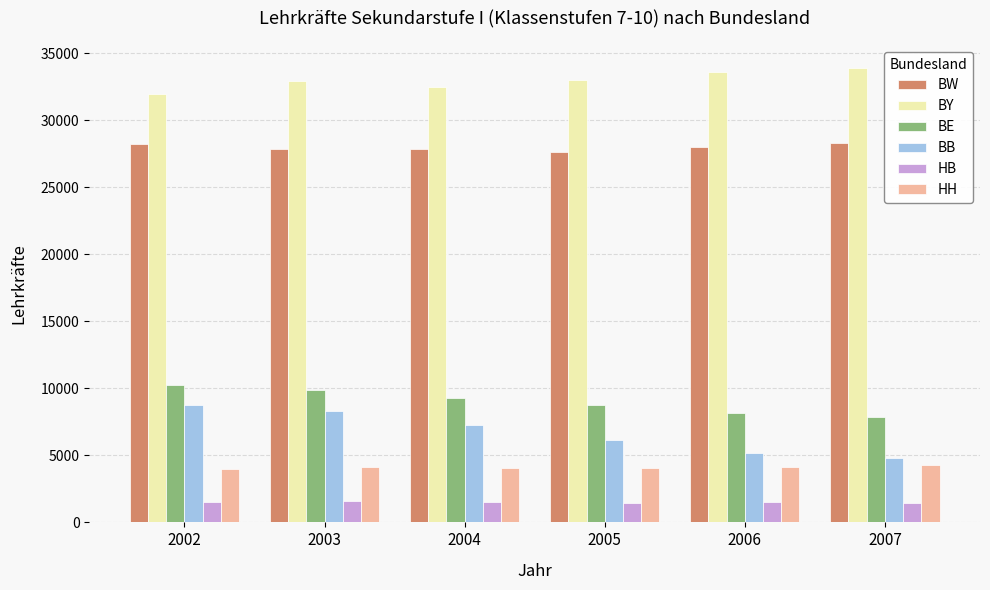

What is the sum of all HH values?

24639